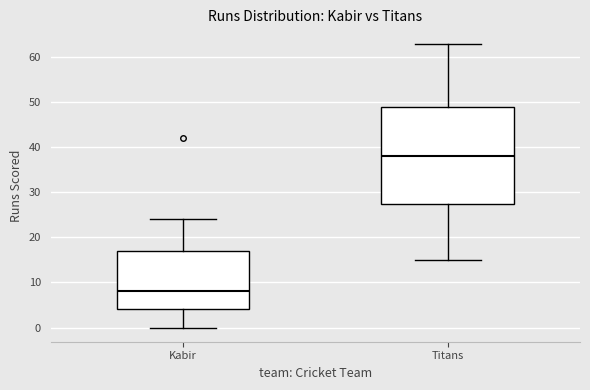

Reading left to right, transcribe this box plot: for each box, give where its median line is, the range the box spans, and where its two whiskers end, as read against the y-axis. The values are not printed on the chart, so give them approximately, as read against the axis.

Kabir: median 8, box 4 to 17, whiskers 0 to 24
Titans: median 38, box 28 to 49, whiskers 15 to 63